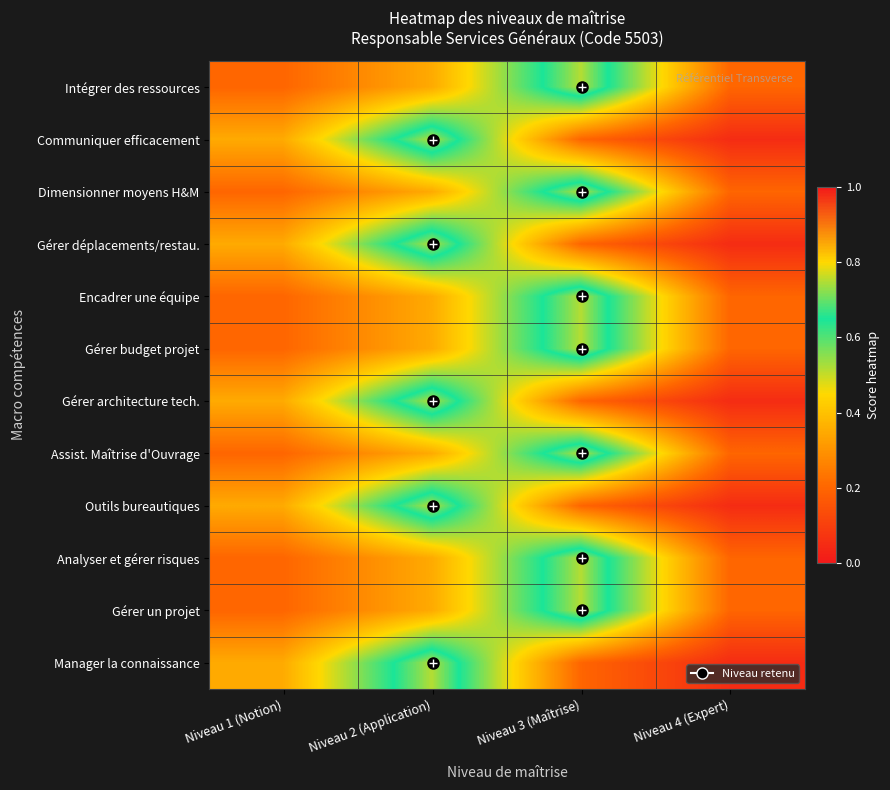

Between Niveau 1 (Notion) and Niveau 2 (Application), which is larger?

Niveau 2 (Application)